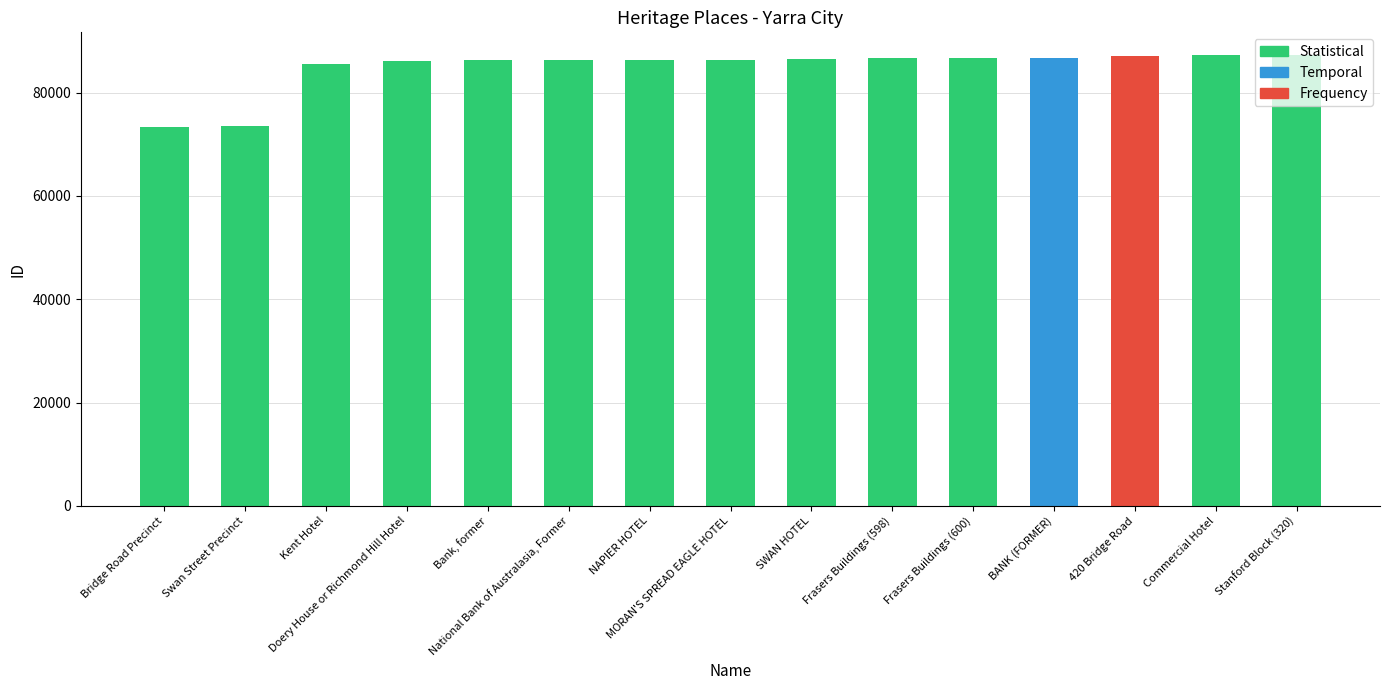

What is the value of the 4th bar from the left?

86035